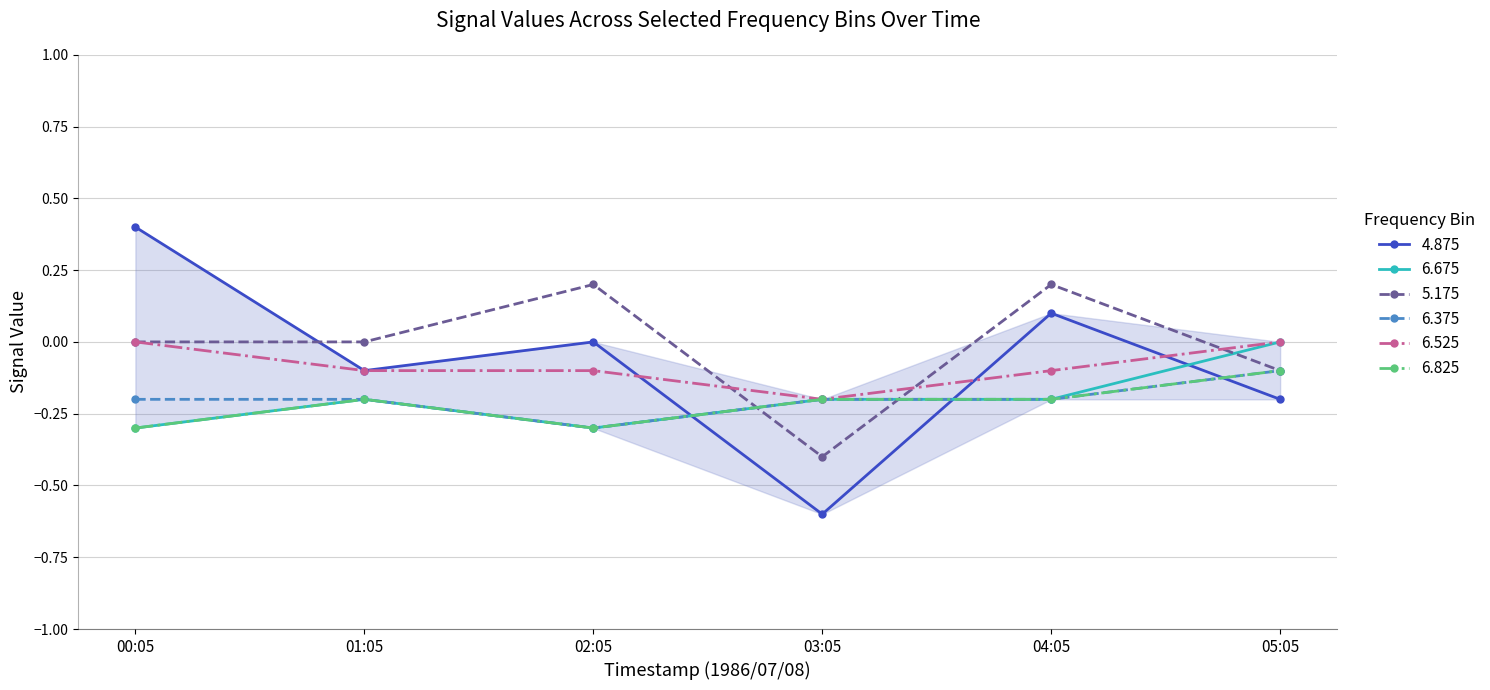

What is the value of the 6.375 point at the 6th from the left?

-0.1